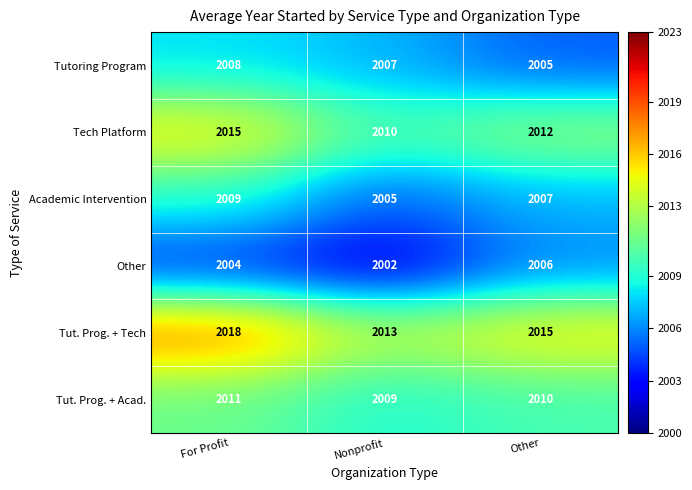

Count the number of categories in the chart.

3